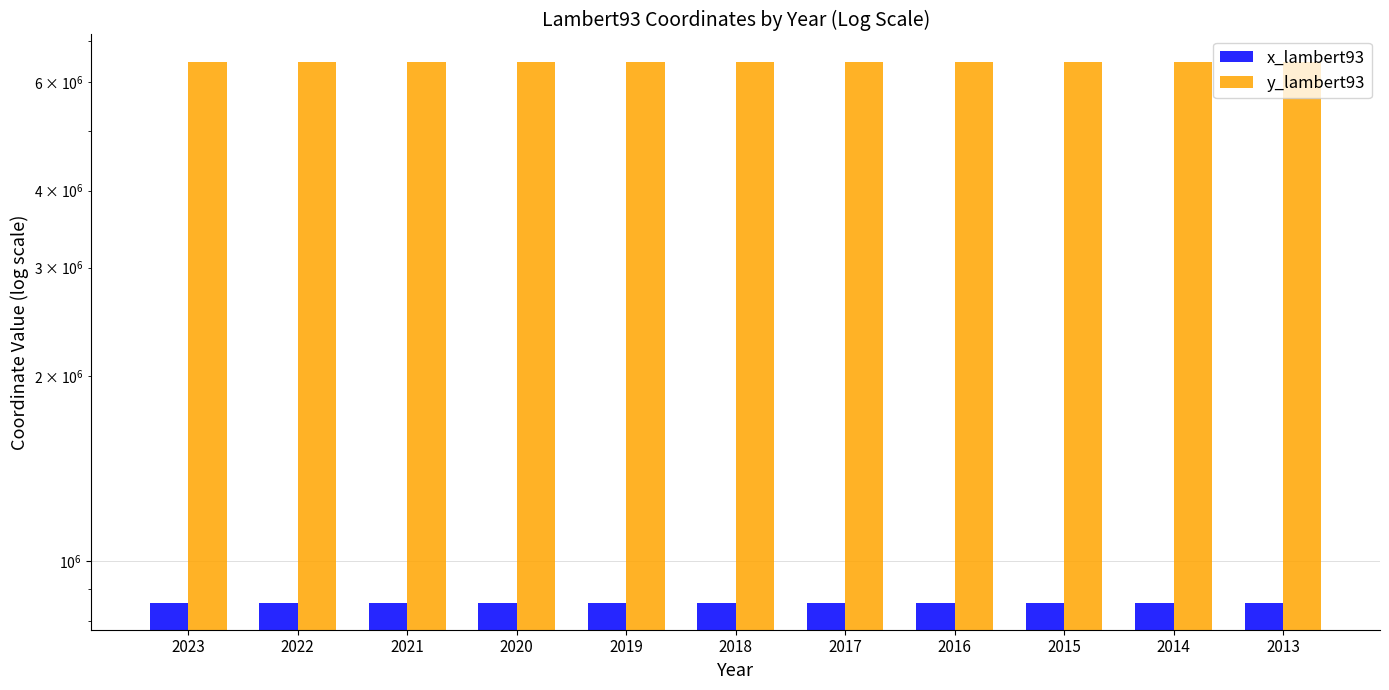

At which label does y_lambert93 reach its minimum?

2023